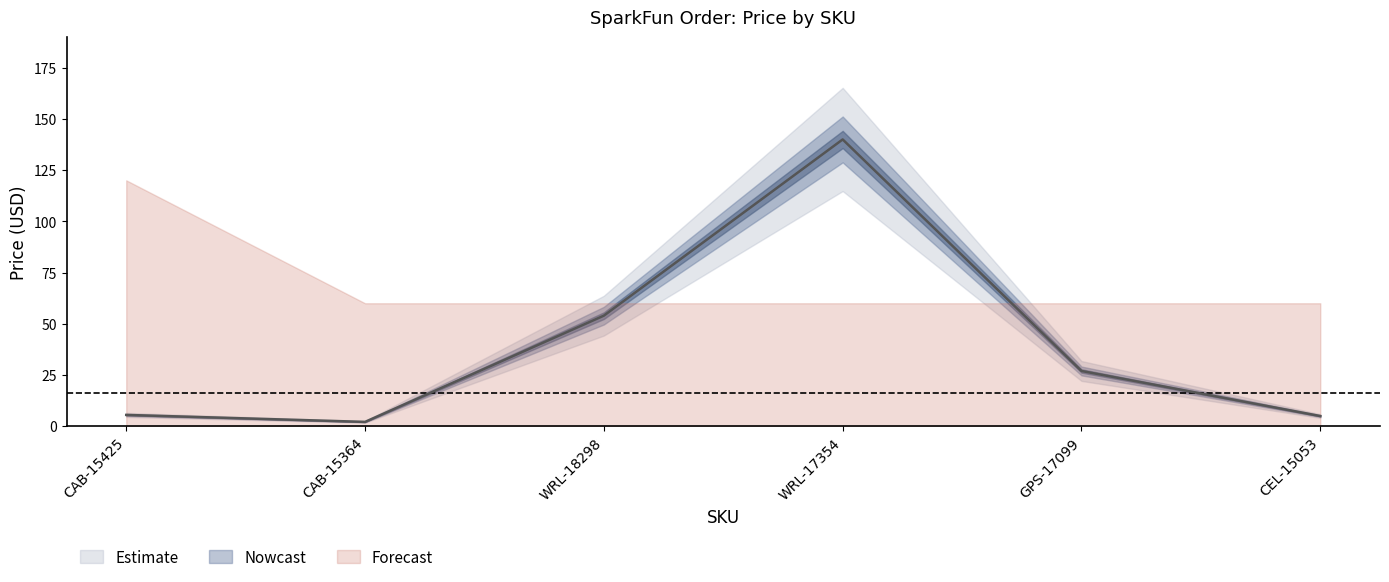

True or false: the data shows 5.0 at CEL-15053.

True